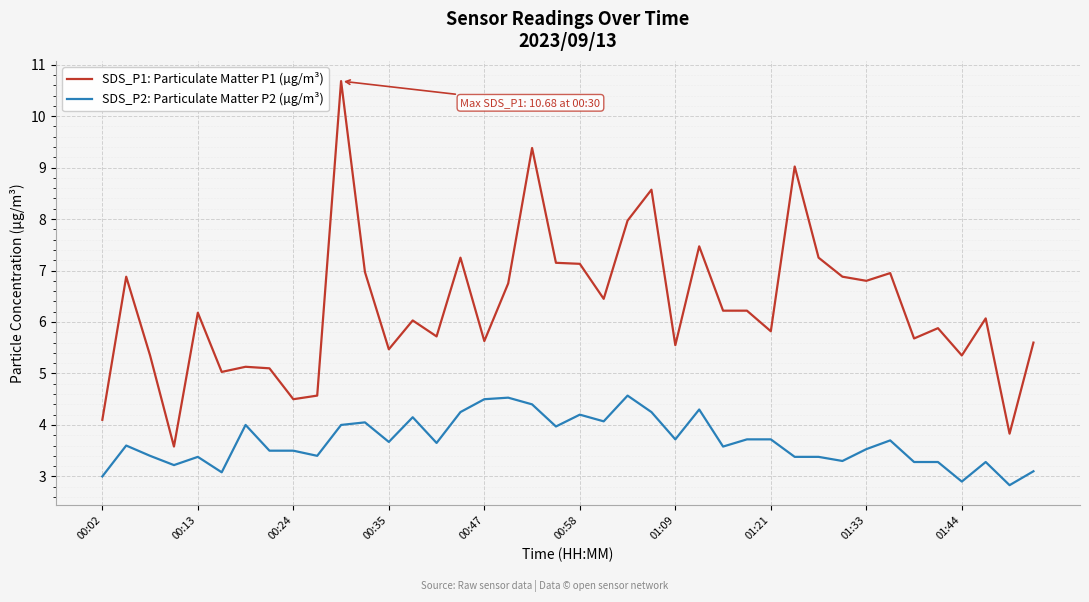

What is the maximum value shown in the chart?

10.7